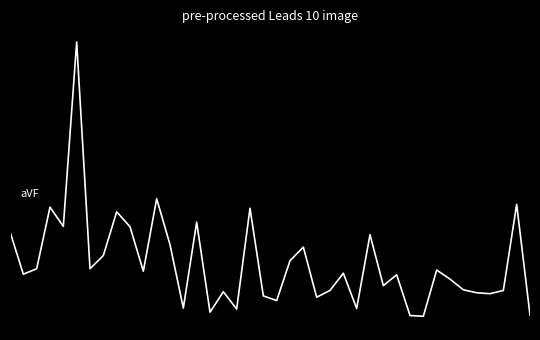

What is the minimum value shown in the chart?

-1.1